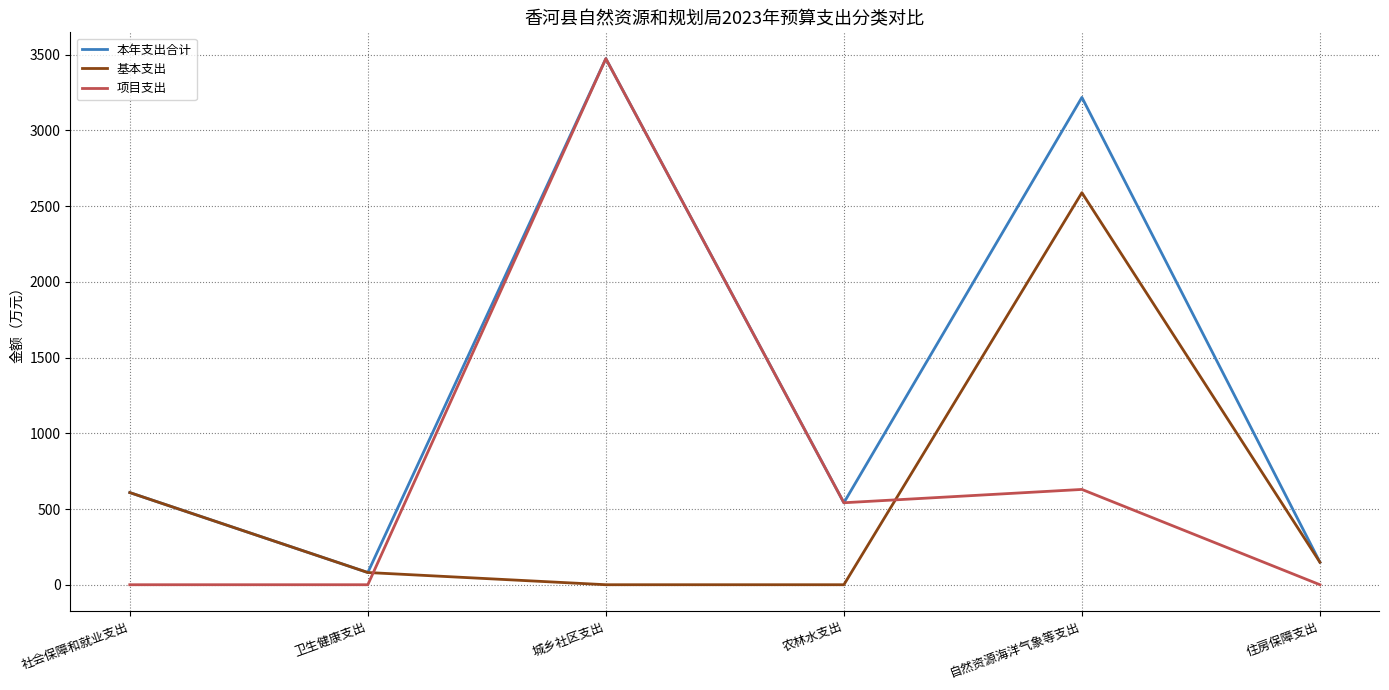

Which series has the largest range (max minus min)?

项目支出